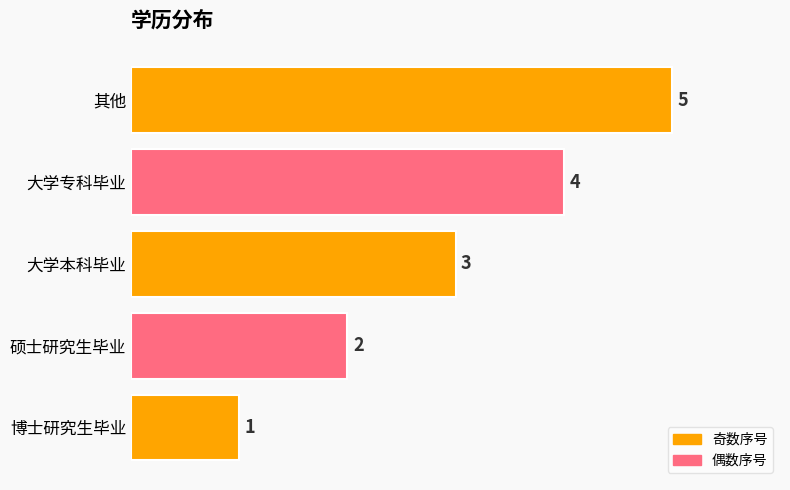

List the labels in order of value, smallest first.

博士研究生毕业, 硕士研究生毕业, 大学本科毕业, 大学专科毕业, 其他